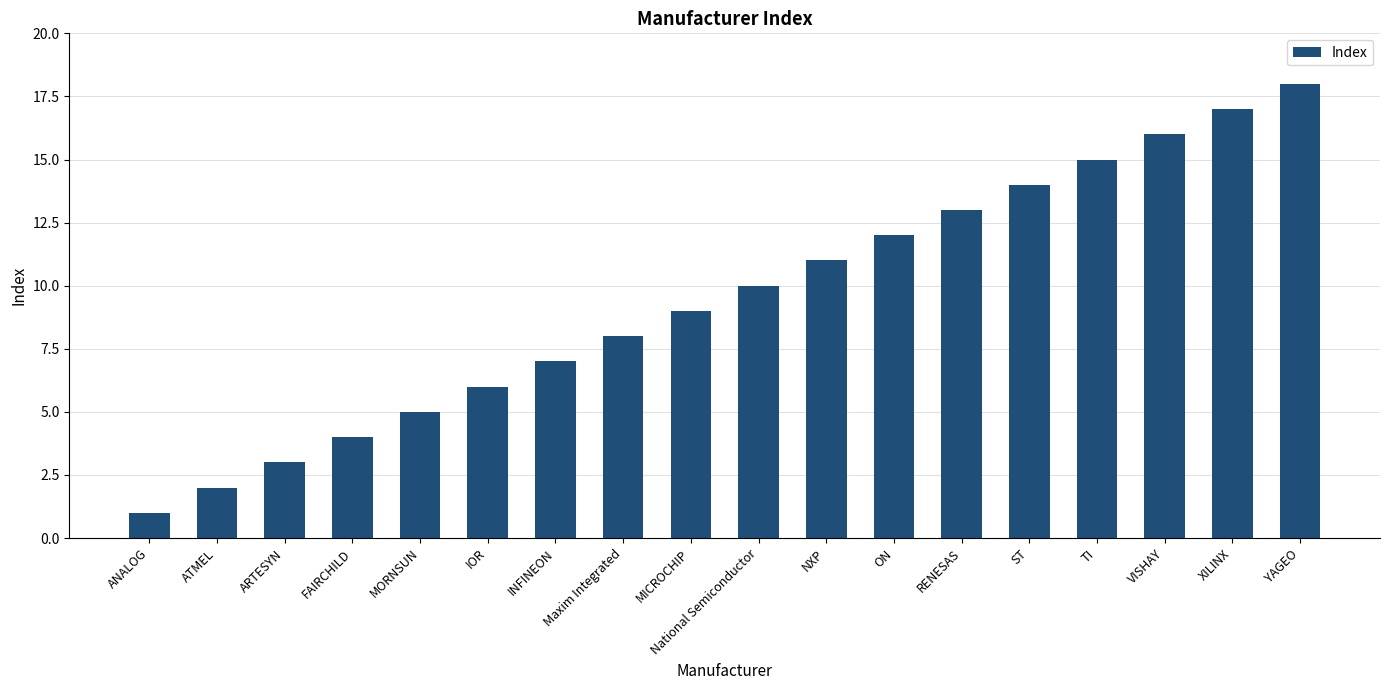

What is the value of the 3rd bar from the left?

3